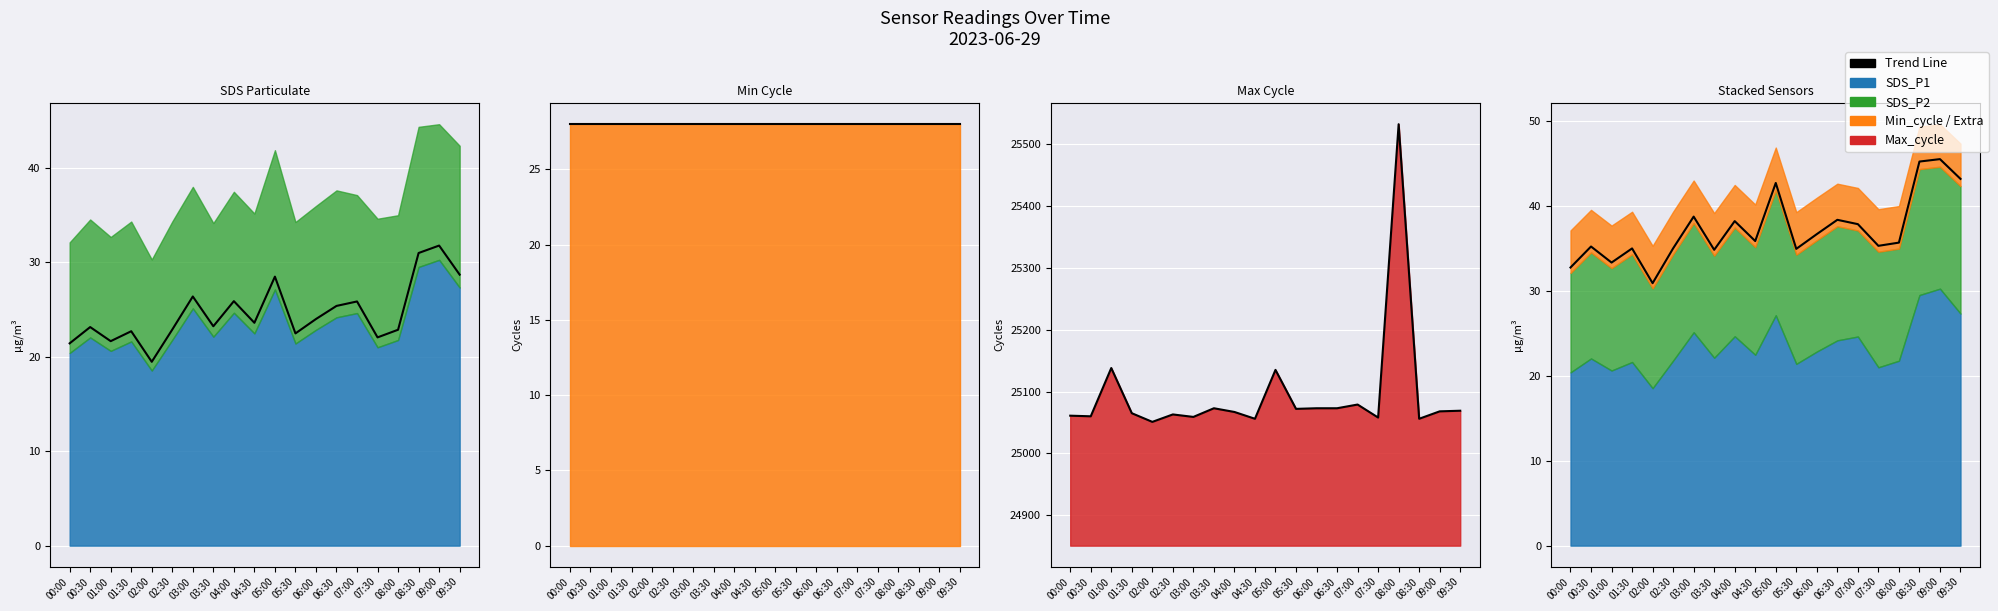

How many categories are shown in the chart?

20